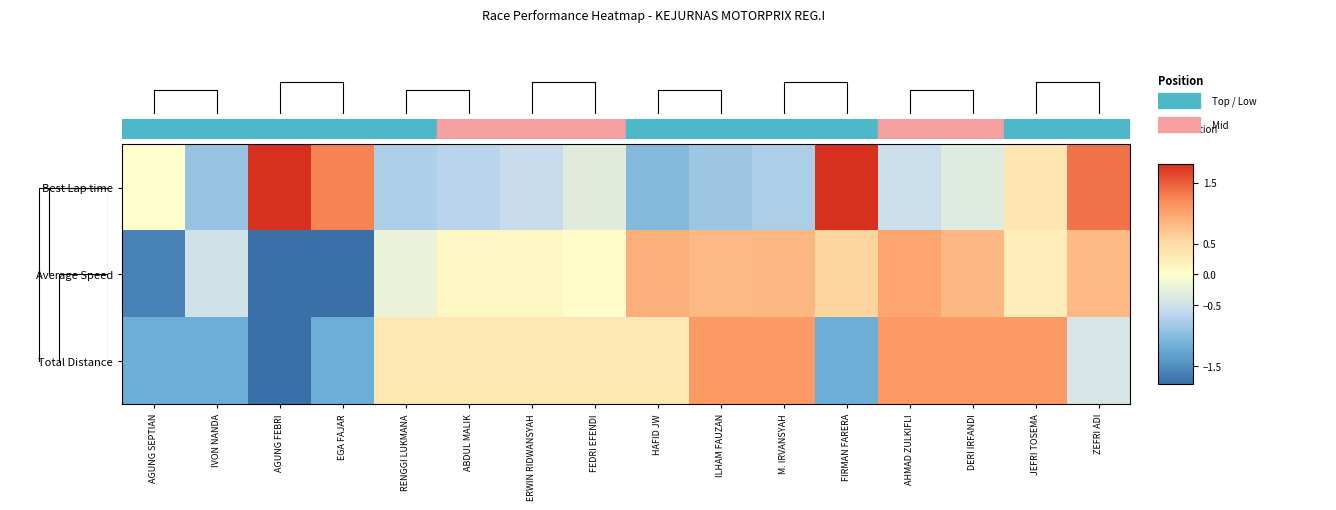

Which series has the largest range (max minus min)?

Average Speed